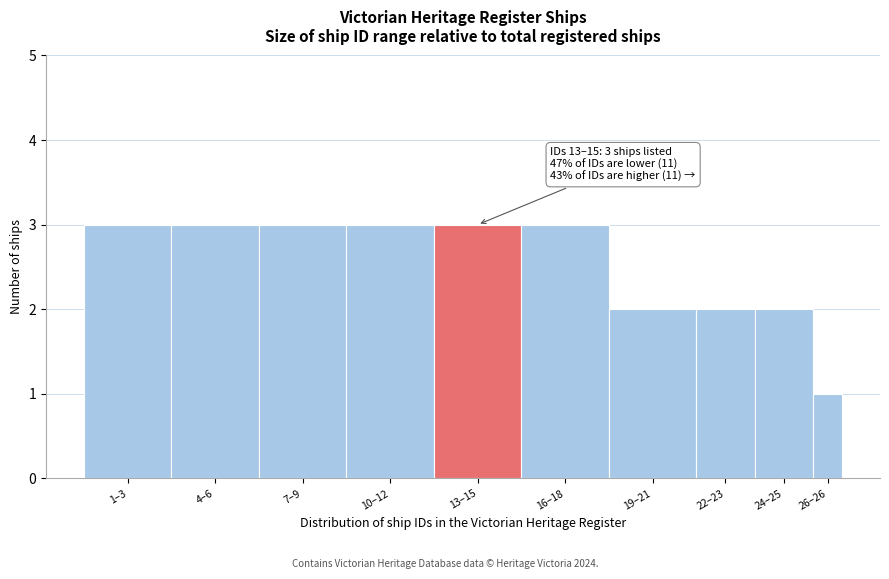

Reading left to right, what are all the values shown in this chart?

1–3=3	4–6=3	7–9=3	10–12=3	13–15=3	16–18=3	19–21=2	22–23=2	24–25=2	26–26=1